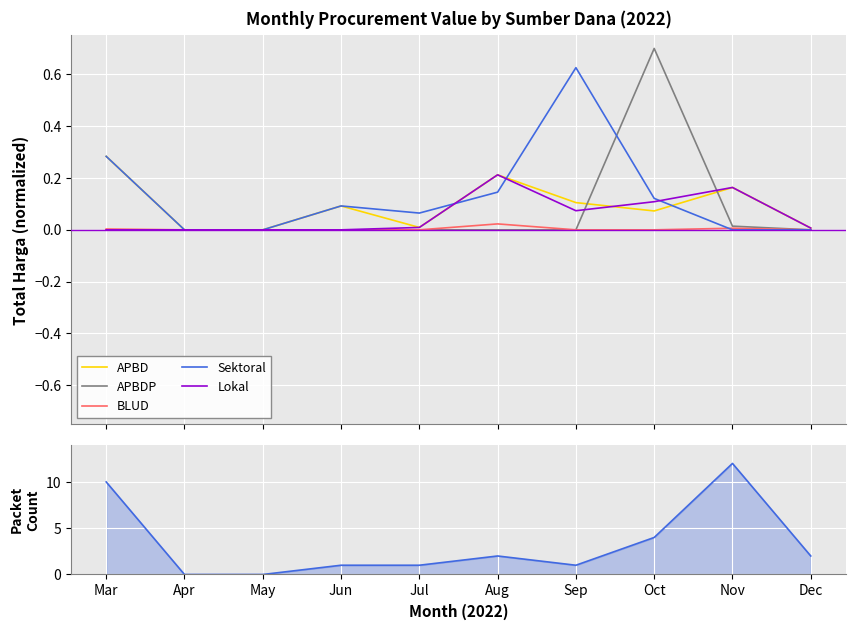

What is the difference between the Lokal values at Jun and Oct?

0.1